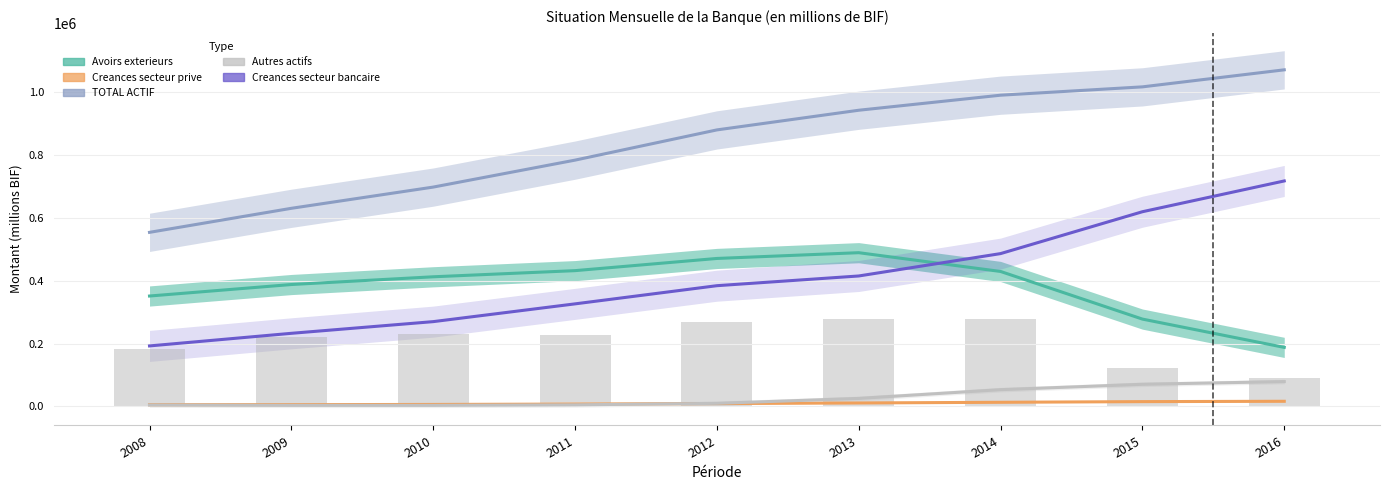

At 2016, list the series in order from largest to smallest.

TOTAL ACTIF, Creances secteur bancaire, Avoirs exterieurs, Autres actifs, Creances secteur prive